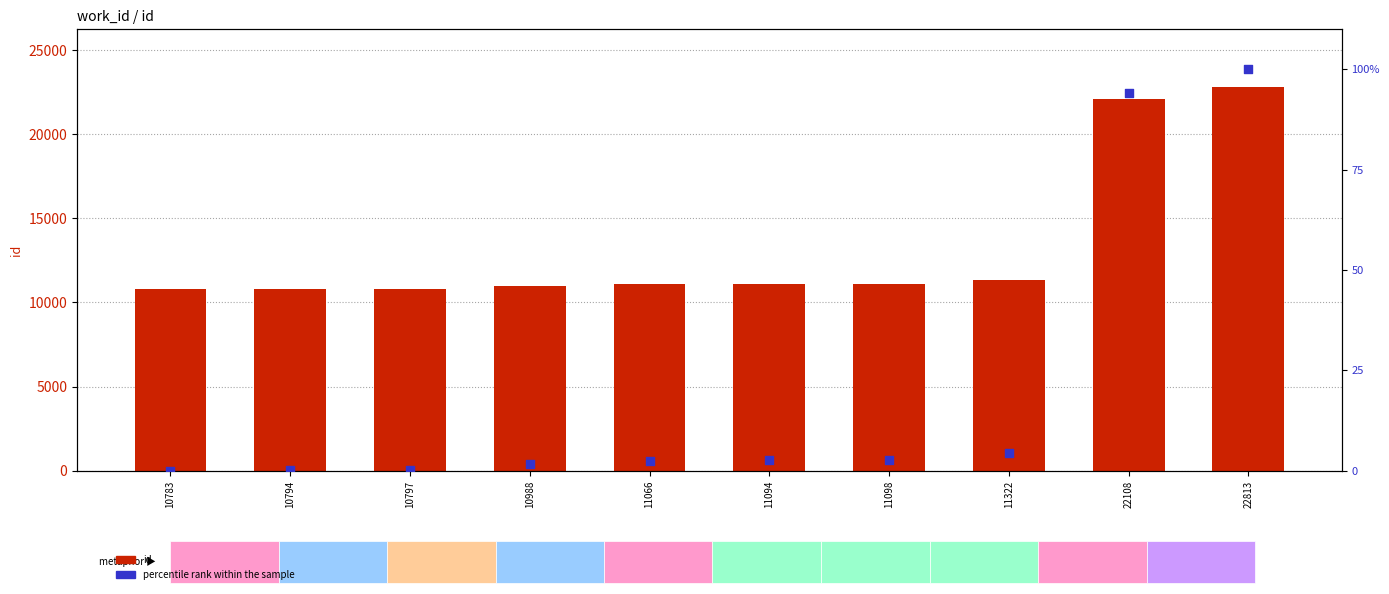

What are all the series names shown in the legend?

id, percentile rank within the sample